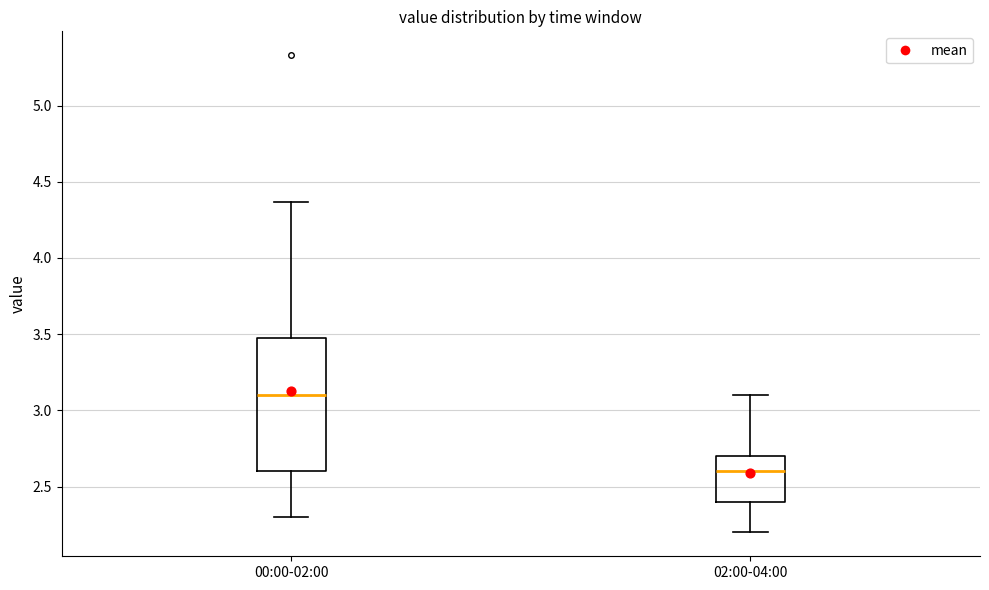

Which box is the tallest, from its lower edge to its upper edge?

00:00-02:00